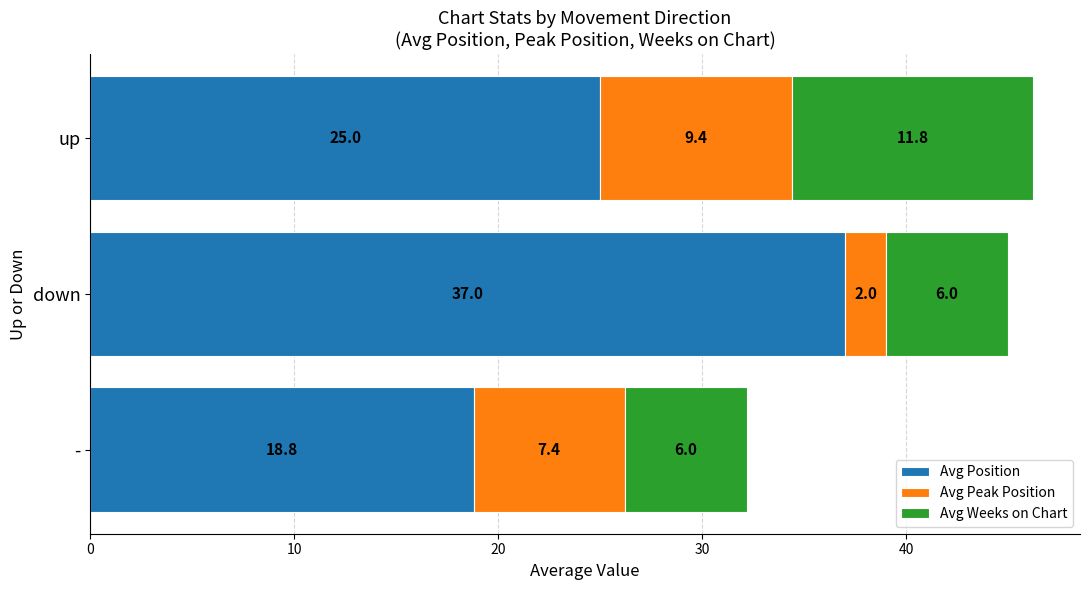

What is the total value across all series at up?

46.2